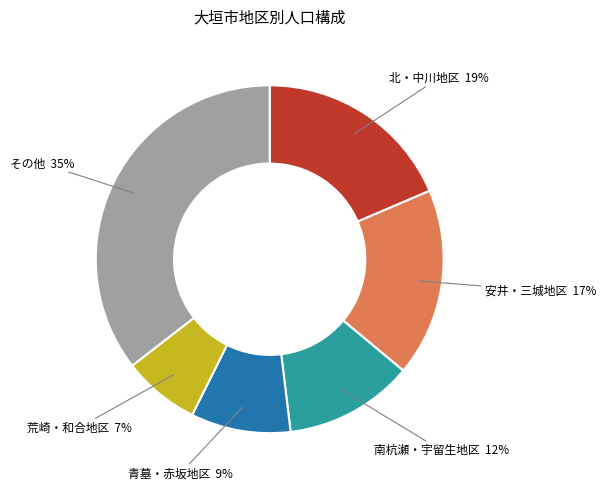

Is there any slice that represents more than half of the pie?

No